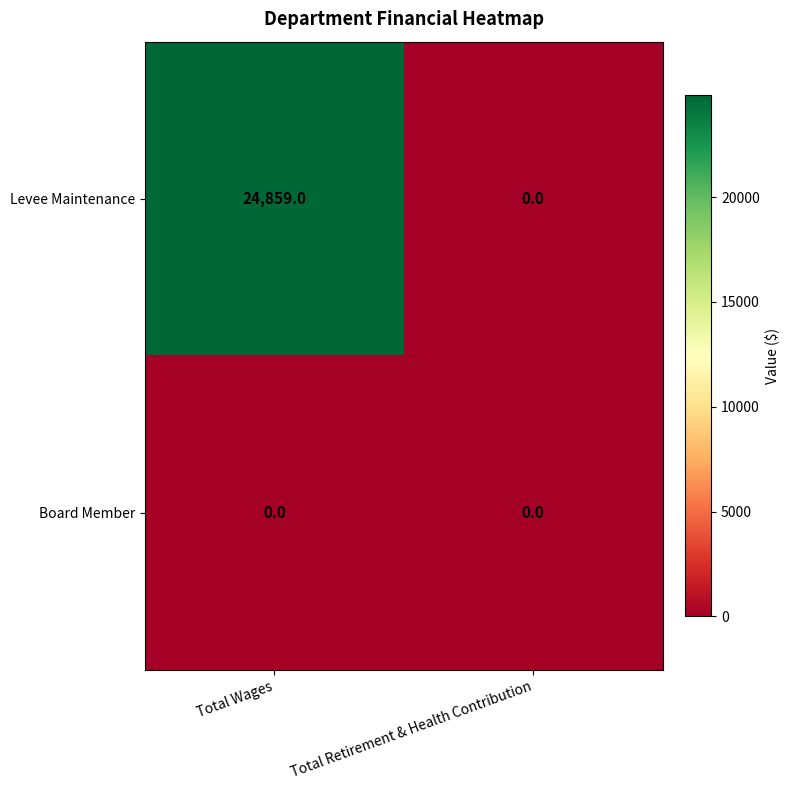

Count the number of categories in the chart.

2